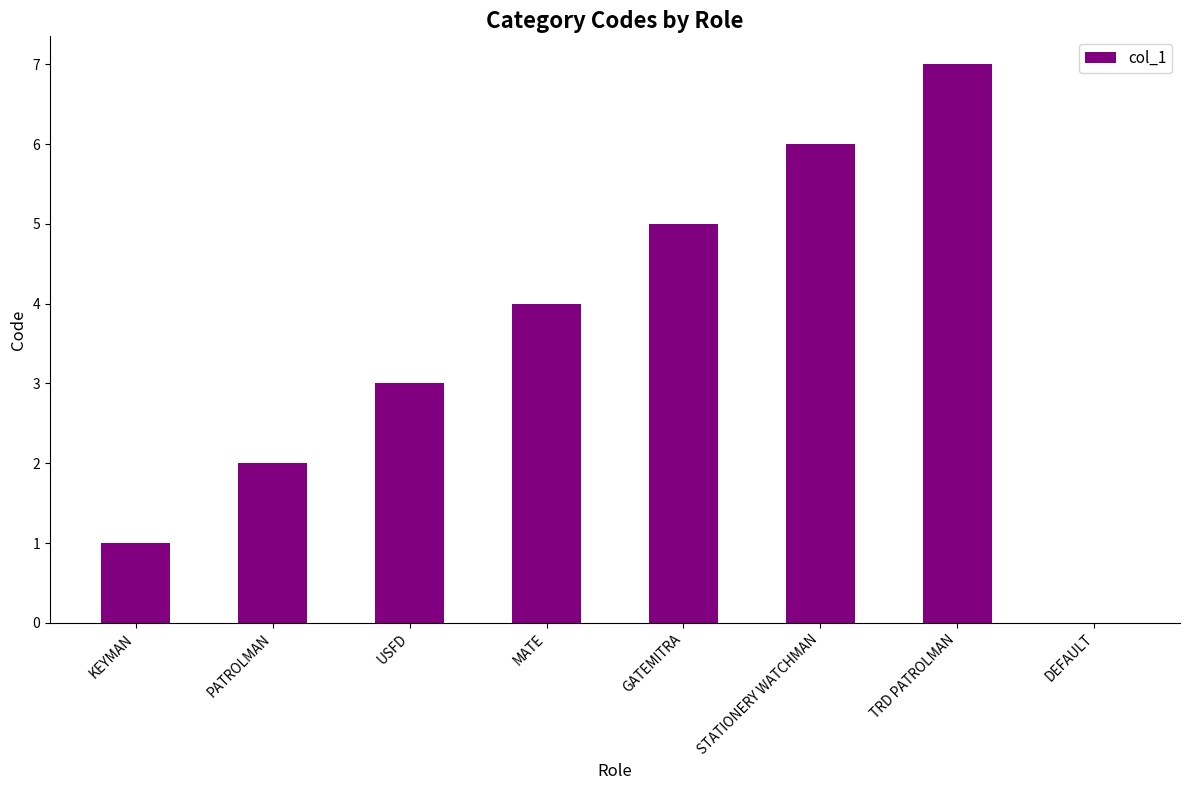

Are the bars grouped side by side (vs. stacked)?

No